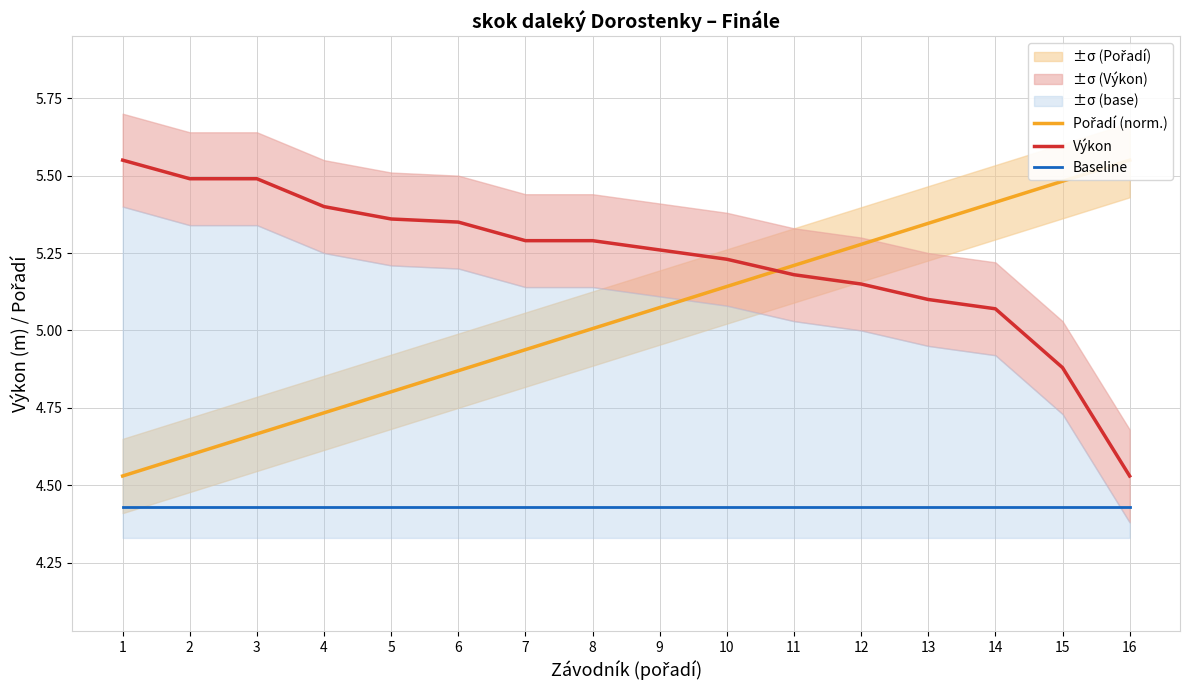

What is the highest value of the Baseline series?

4.4